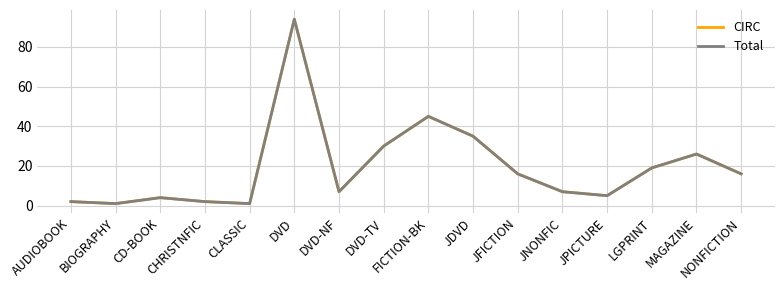

What is the minimum value for CIRC?

1